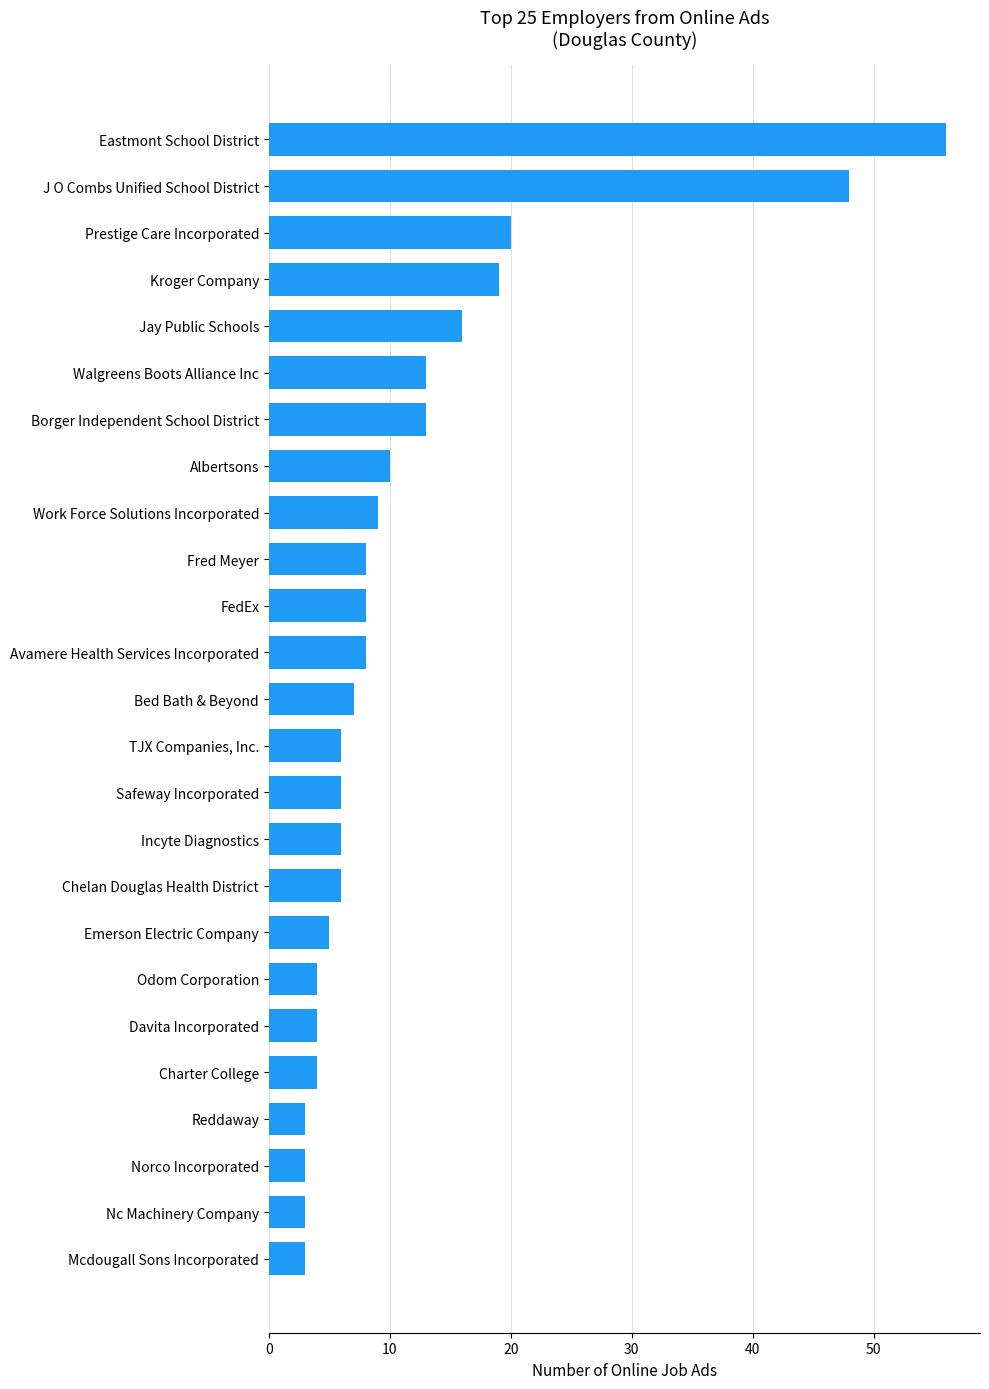

Which category has the highest value across all series?

Eastmont School District